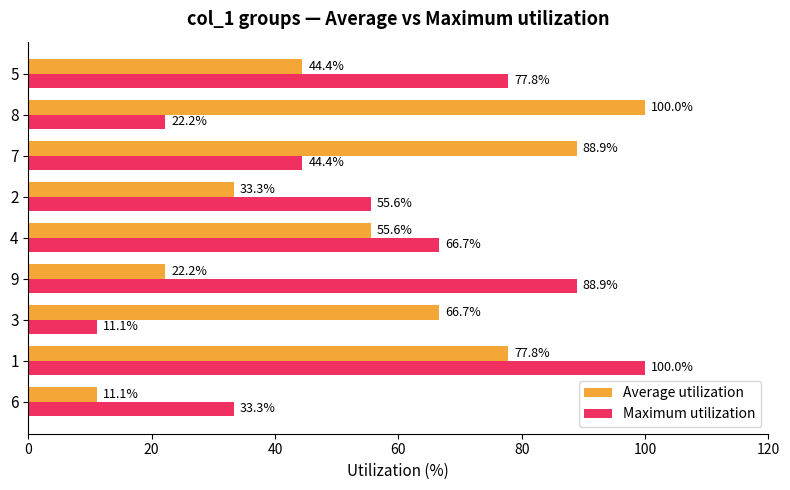

What is the difference between the Maximum utilization values at 6 and 9?

55.6